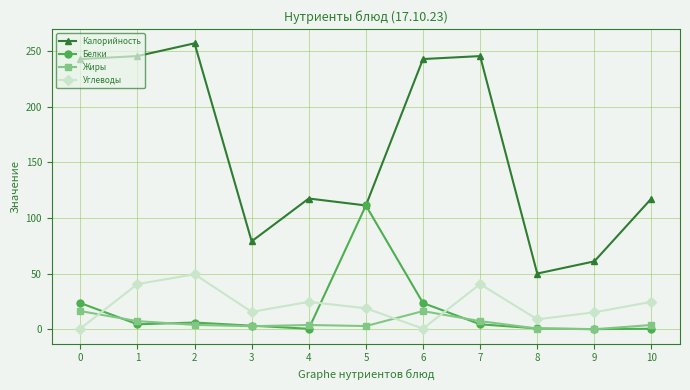

How many interior local peaks does the Углеводы series have?

3